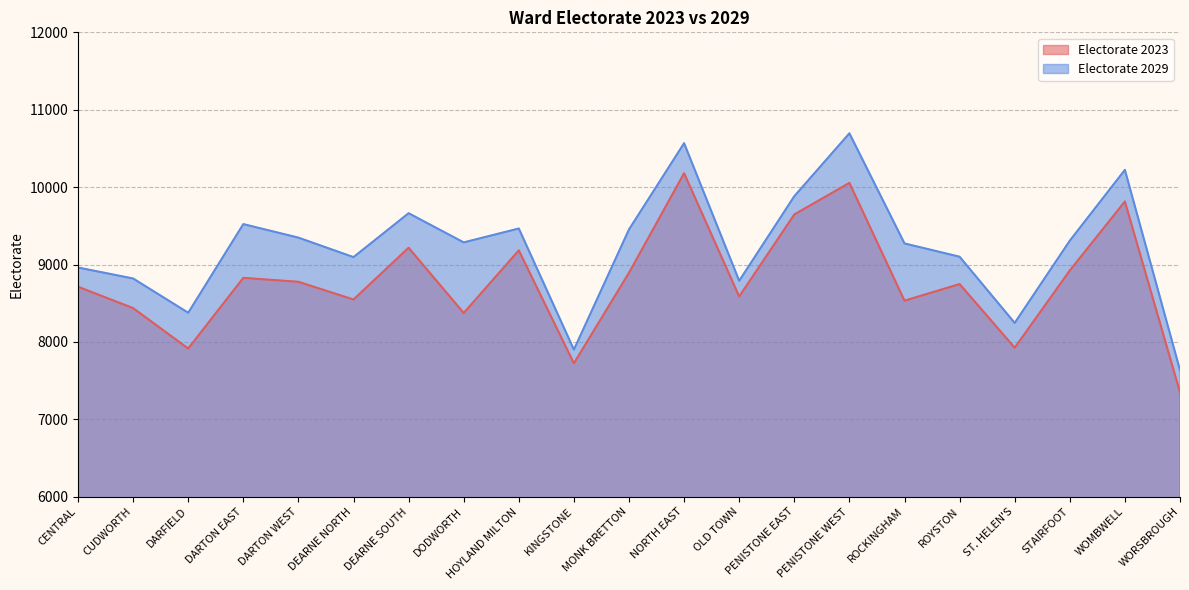

What position from the right is OLD TOWN?

9